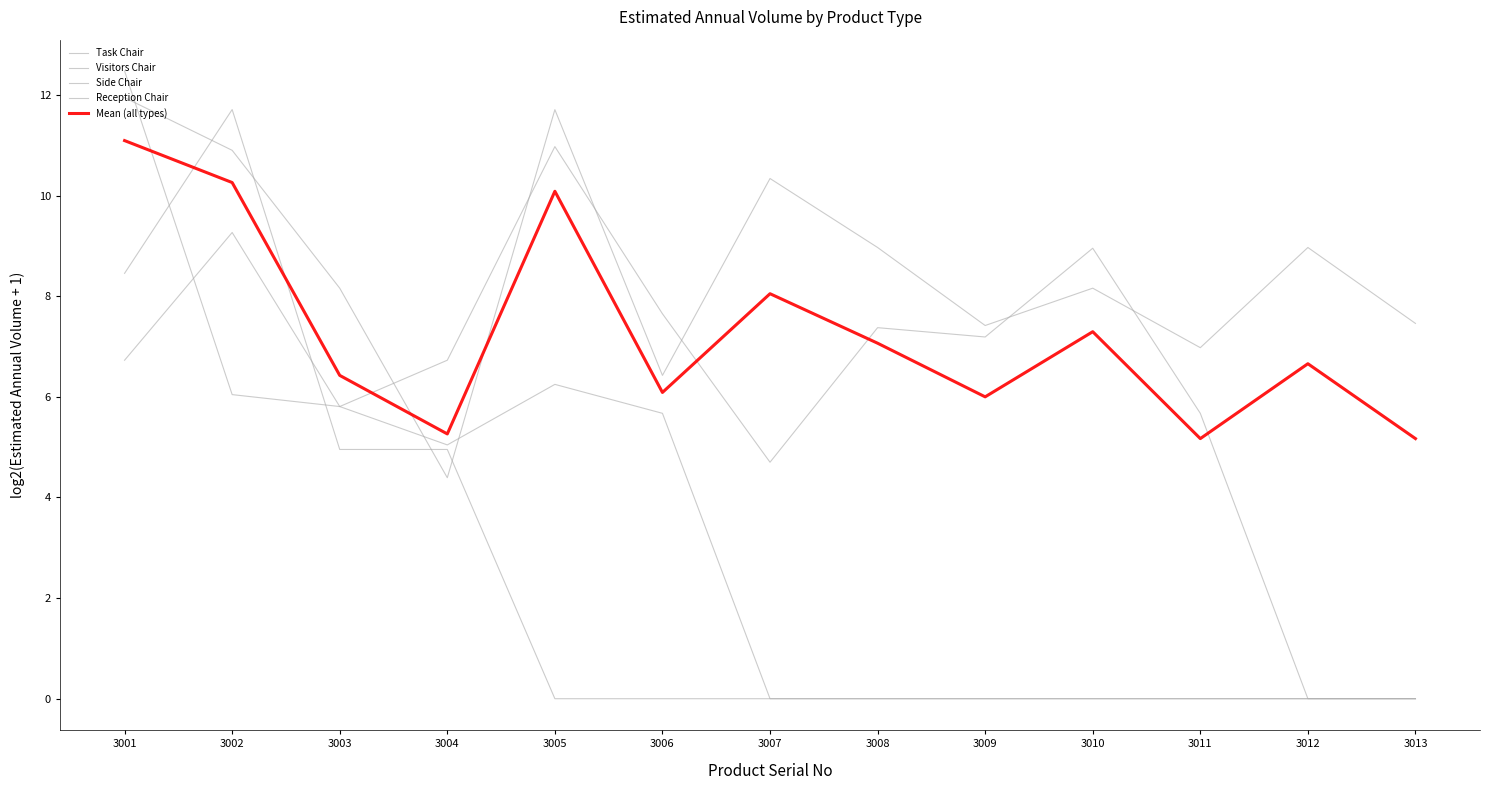

True or false: Visitors Chair has a value of 0.0 at 3011.

True